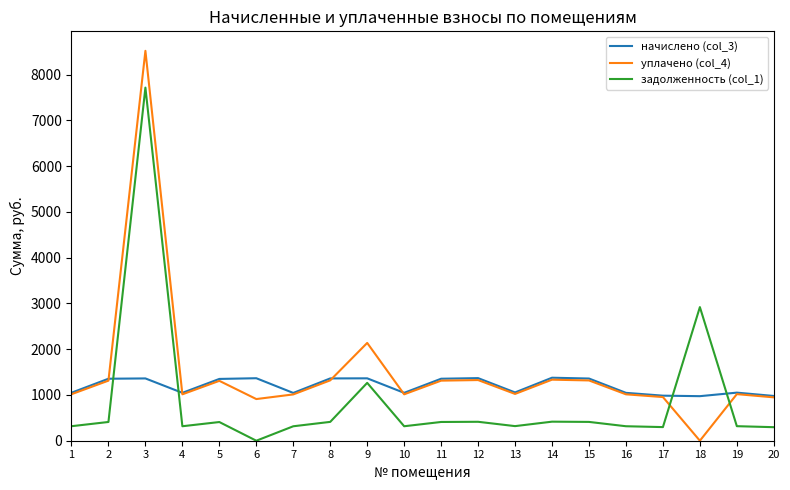

Which series has the widest spread of values?

уплачено (col_4)